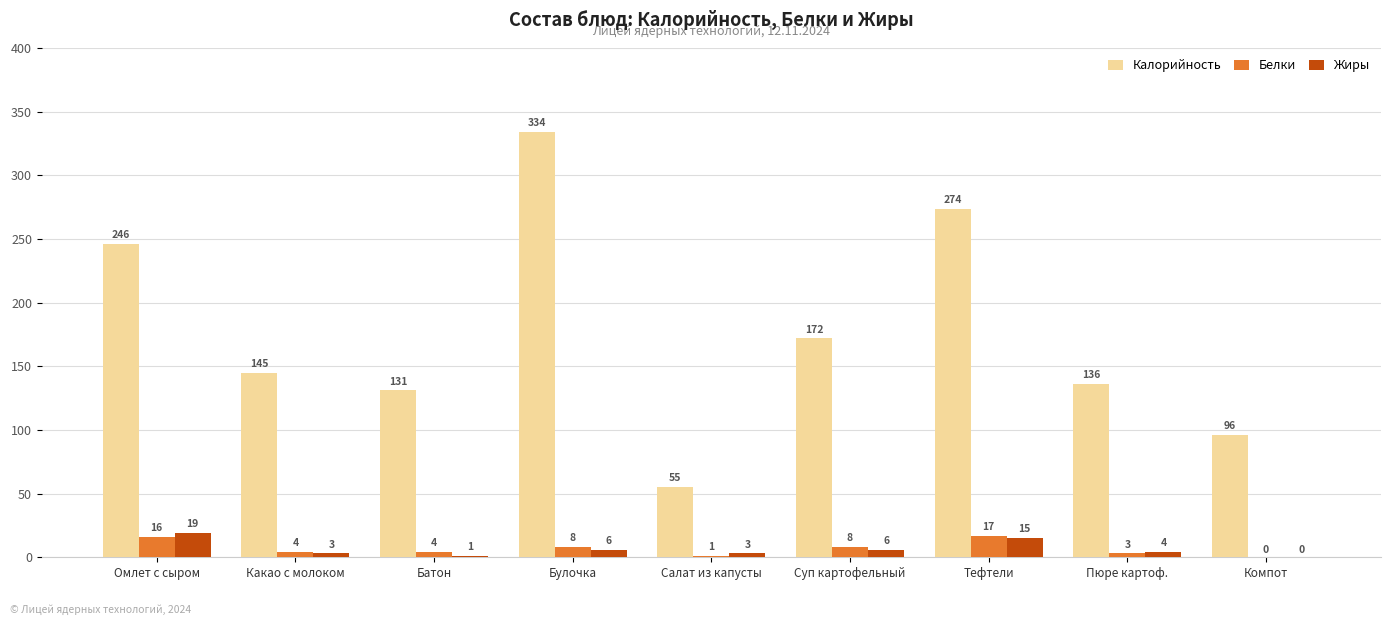

The Калорийность series shows 80 at Какао с молоком. True or false?

False